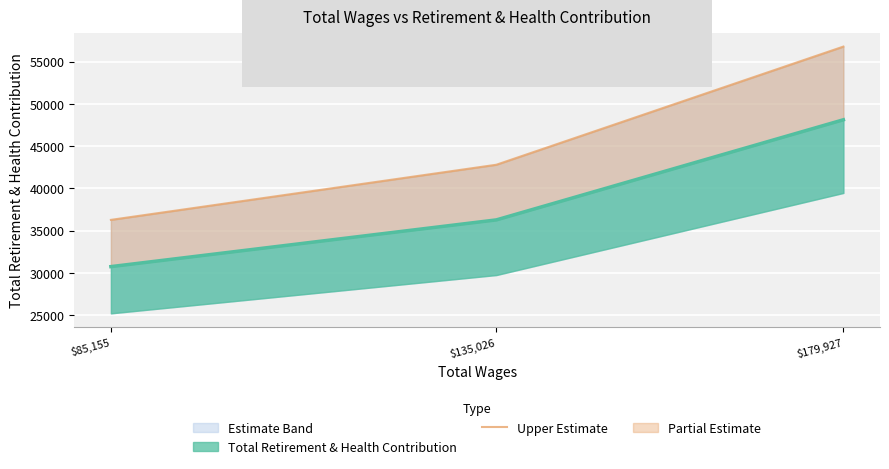

What is the change in value from $85,155 to $179,927?

+20509.6